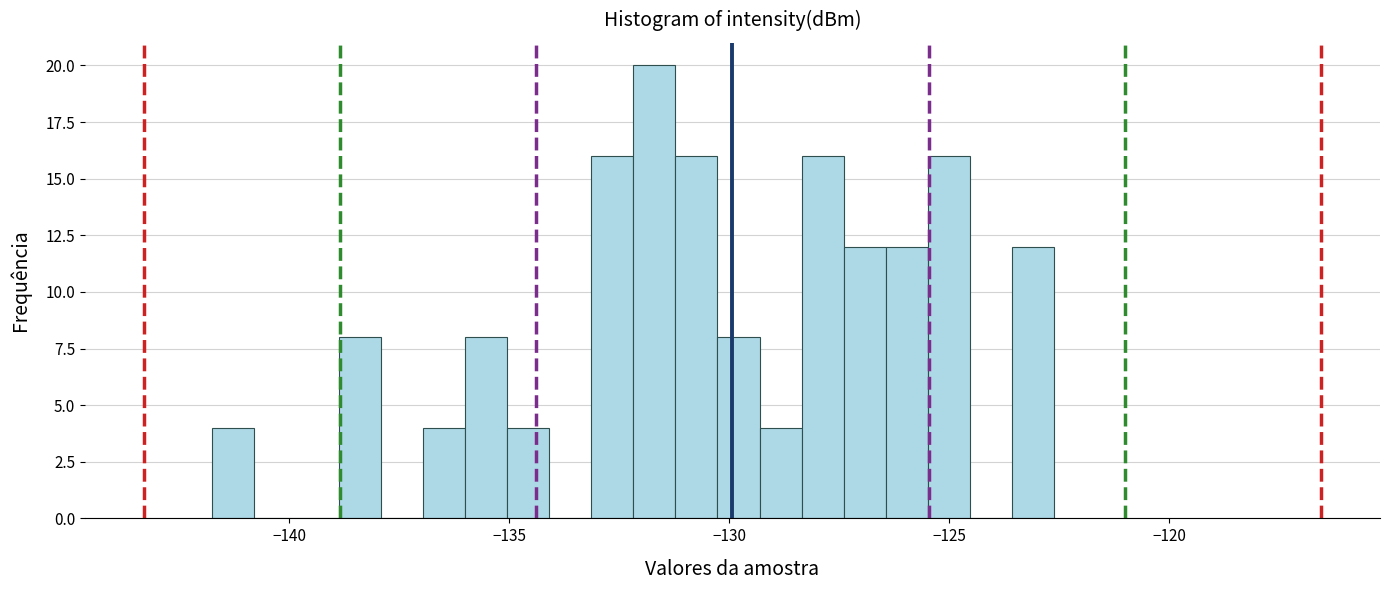

Read against the x-axis, roughly where is the centre of the tallest bar?

-131.5